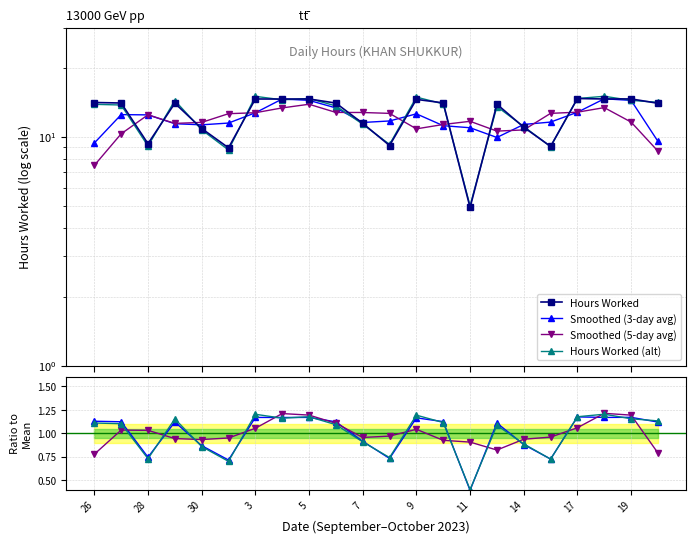

Where does the data first go above 14?

26